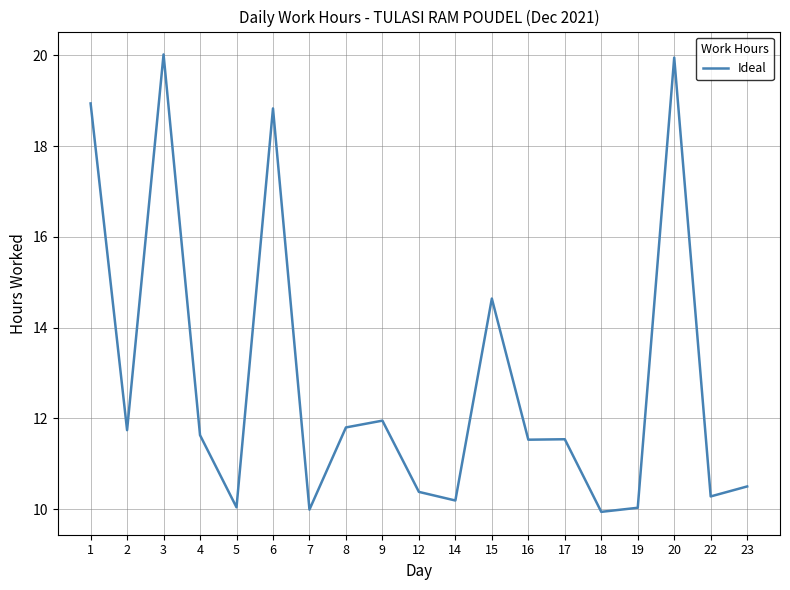

True or false: the data shows 3.9 at 14.

False